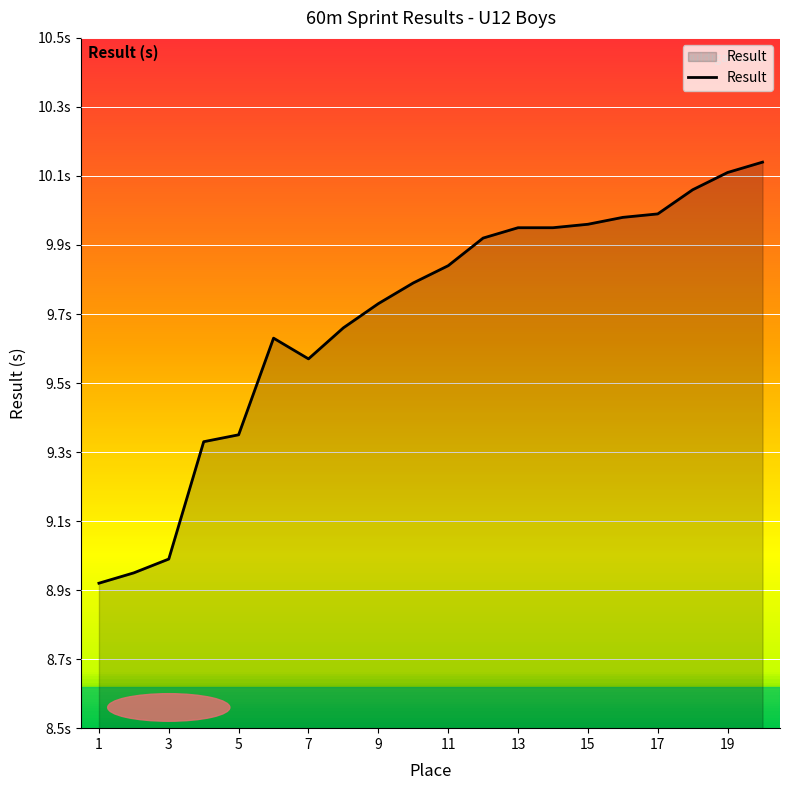

Does the chart have visible grid lines?

Yes